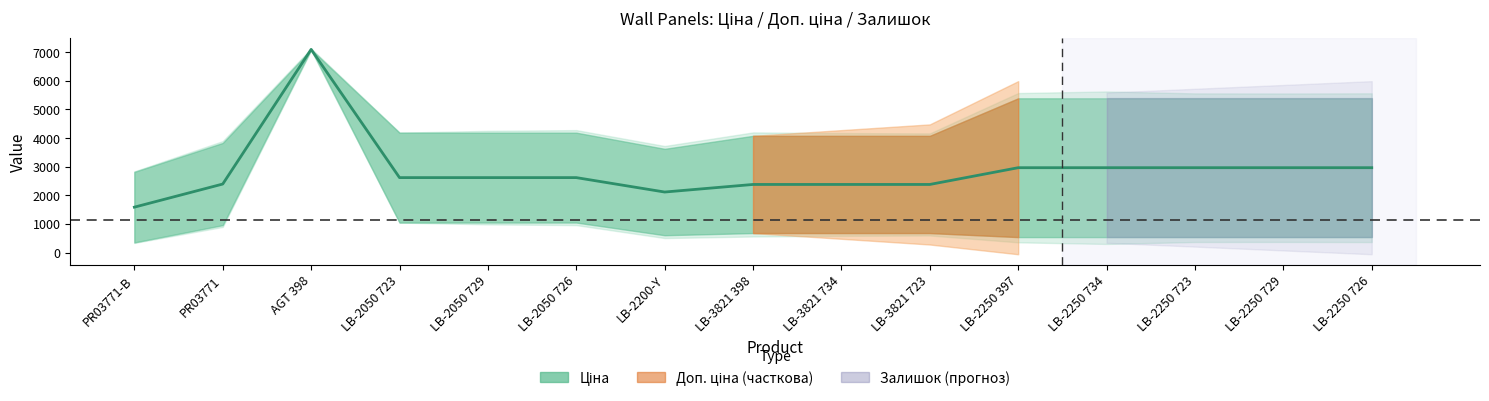

The chart shows a value of 3870.3 at LB-2250 729. True or false?

False